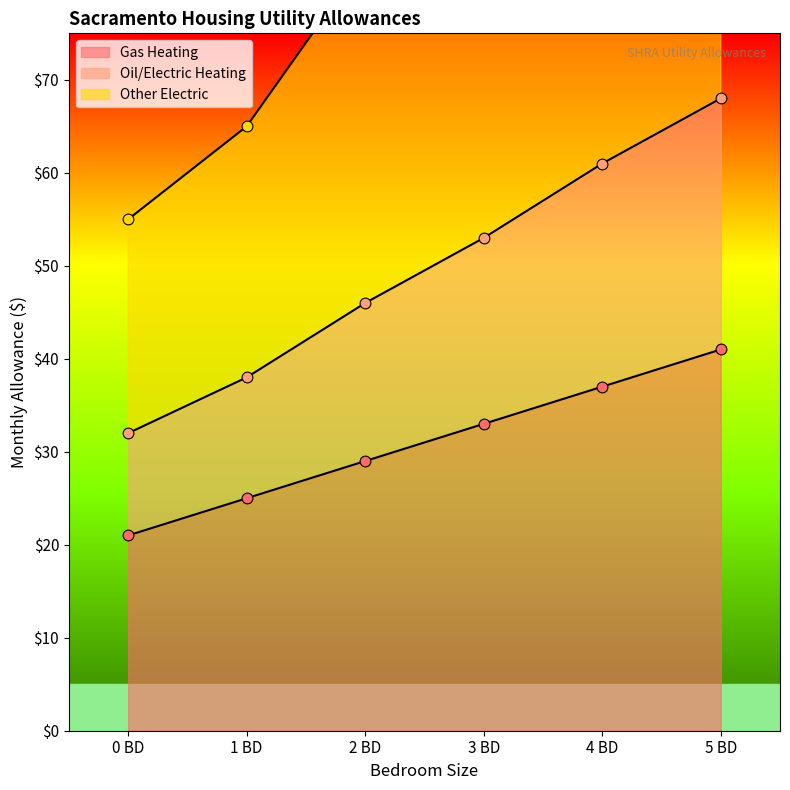

Which series has the largest Y range (max minus min)?

Other Electric